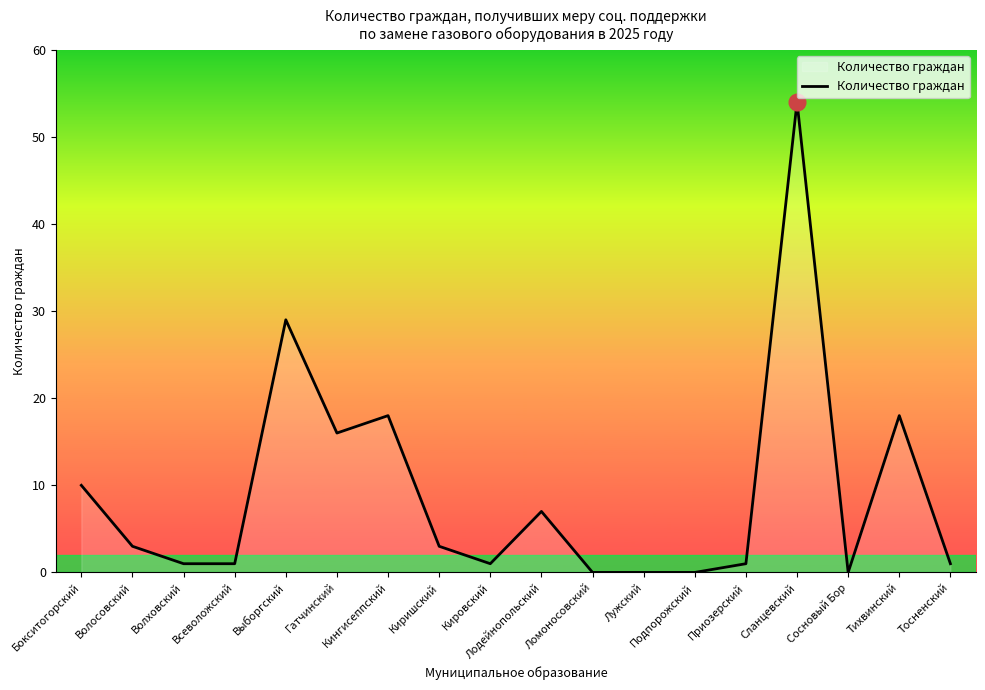

What is the sum of all values?

163